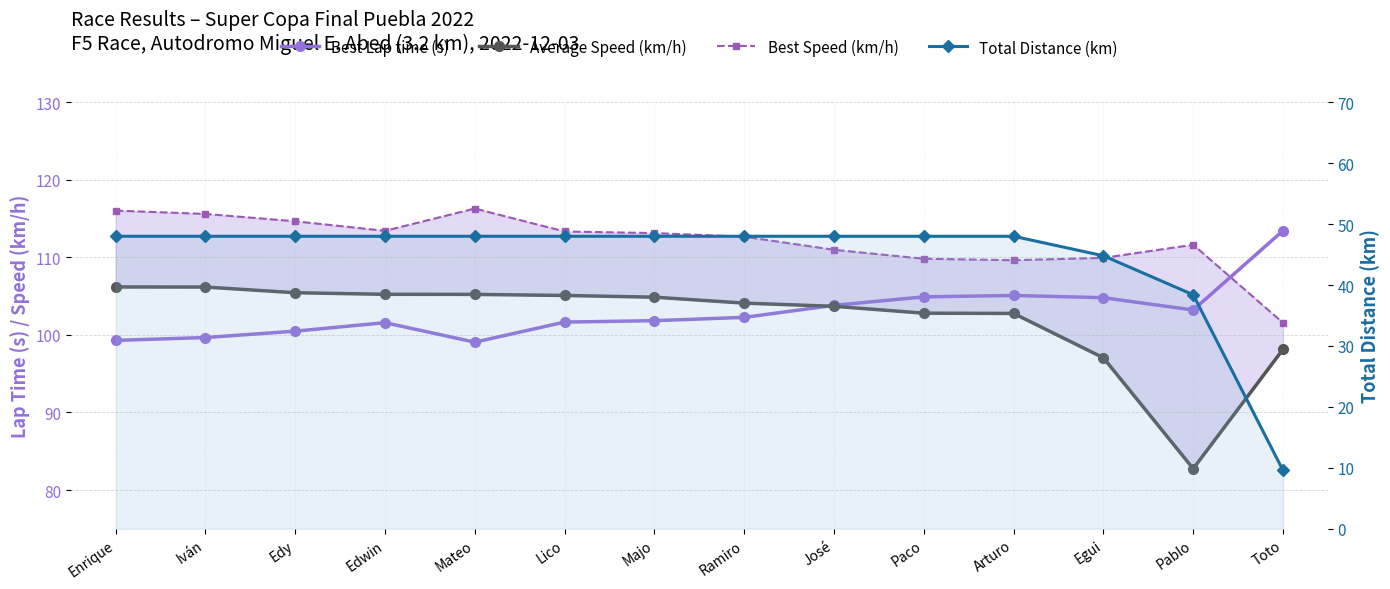

What is the greatest value displayed?

116.3